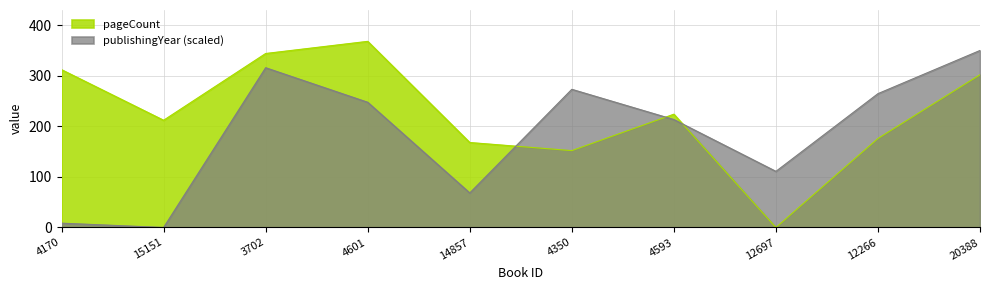

The pageCount series shows 165.9 at 20388. True or false?

False